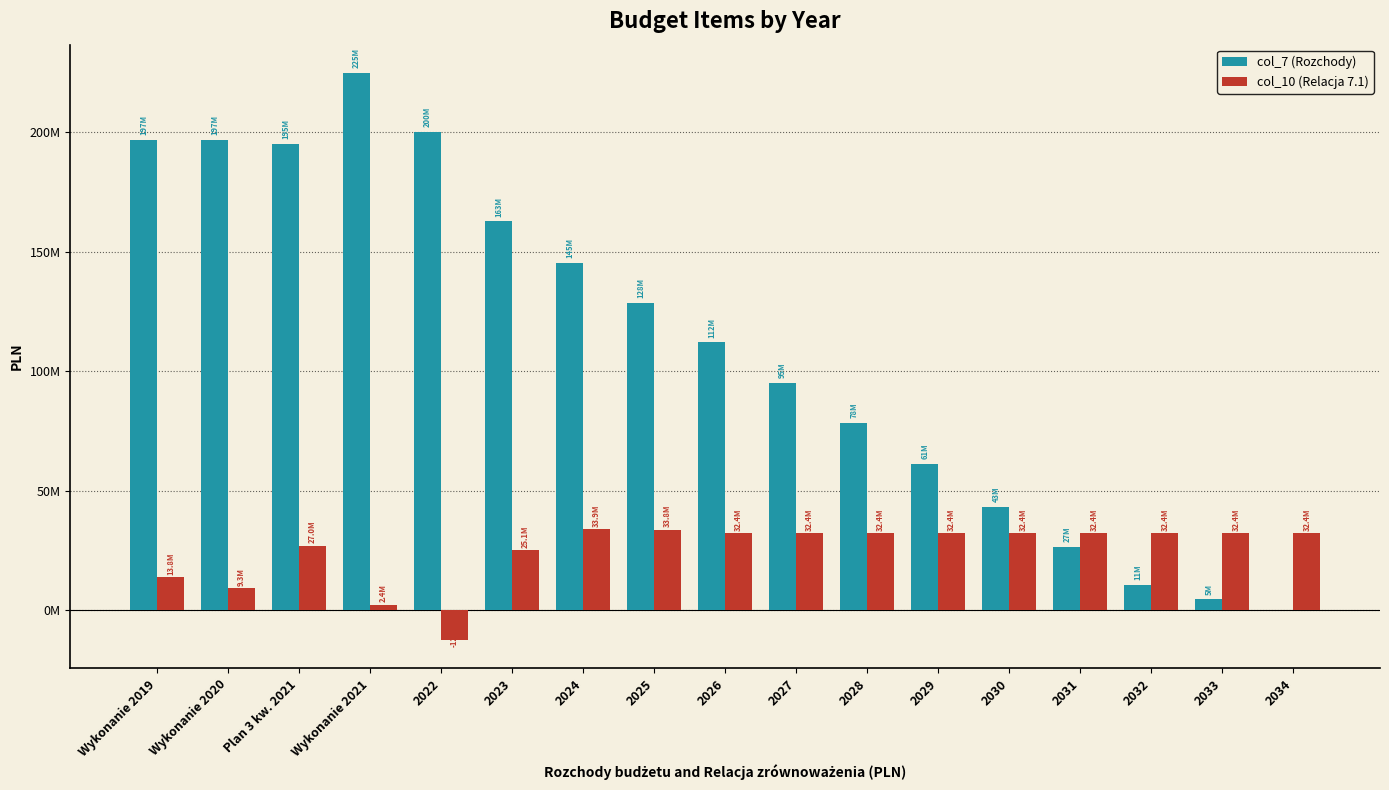

What are all the series names shown in the legend?

col_7 (Rozchody), col_10 (Relacja 7.1)